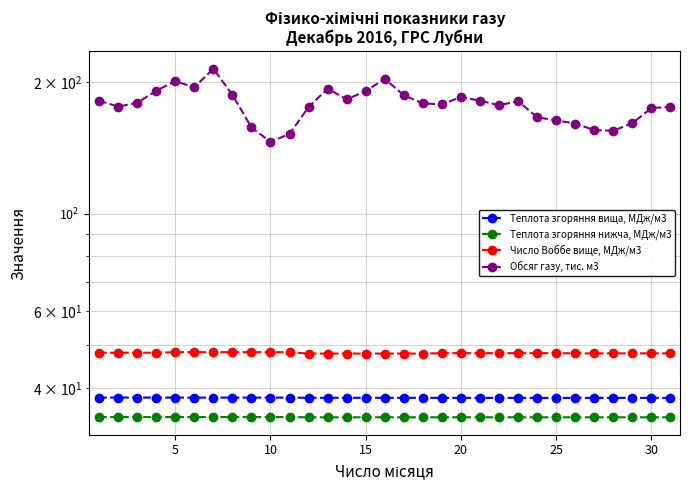

How many interior local peaks does the Обсяг газу, тис. м3 series have?

6